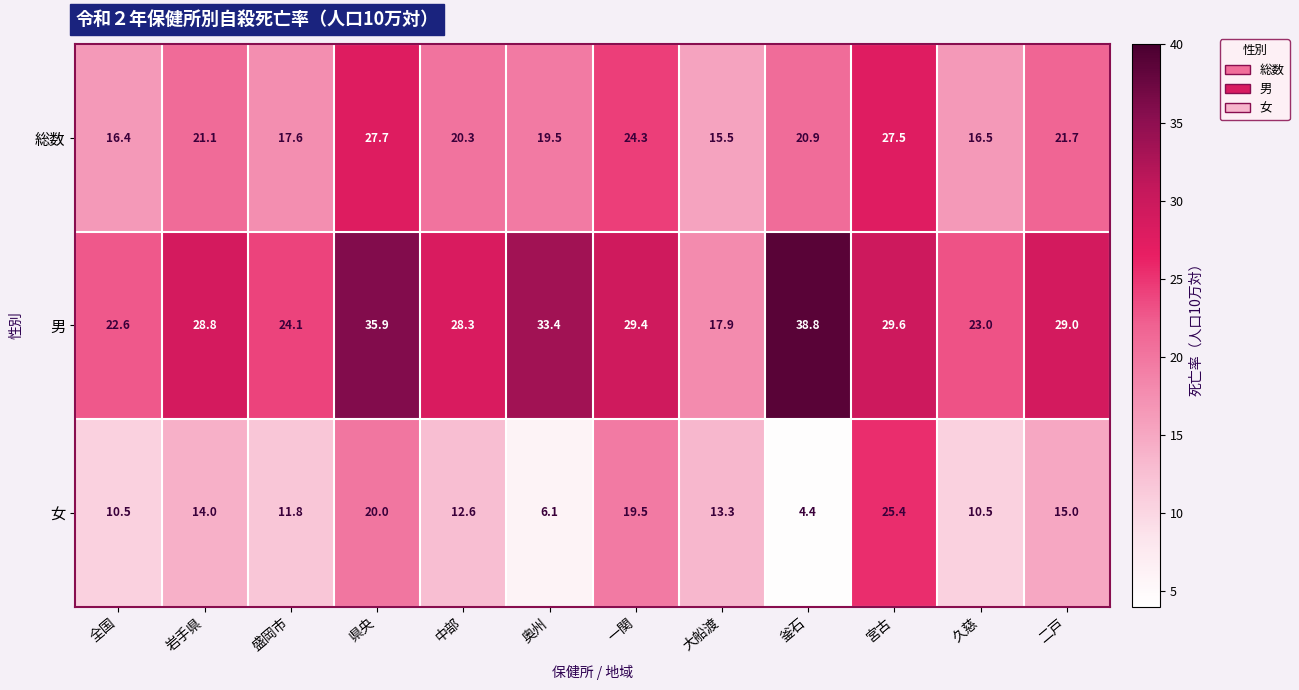

List the series in order of their peak value, lowest first.

女, 総数, 男